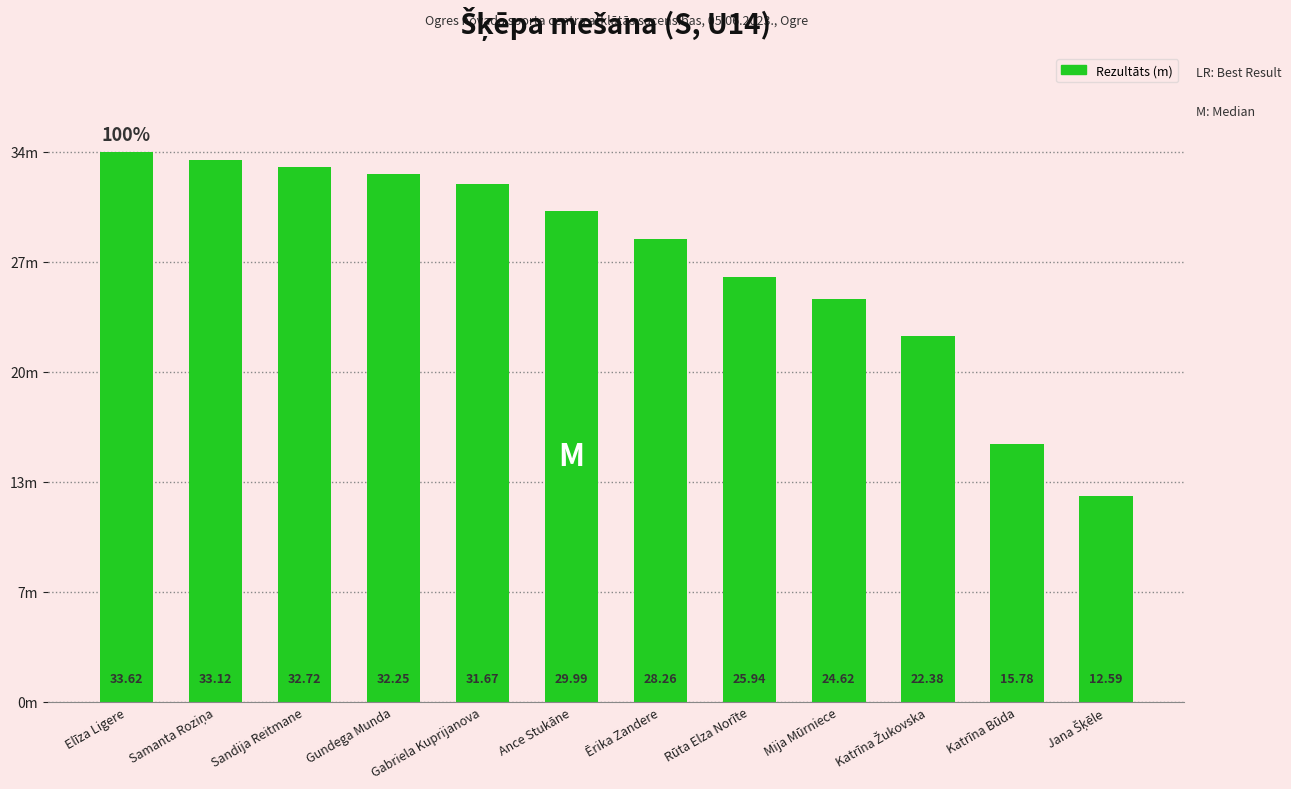

Are the bars horizontal?

No